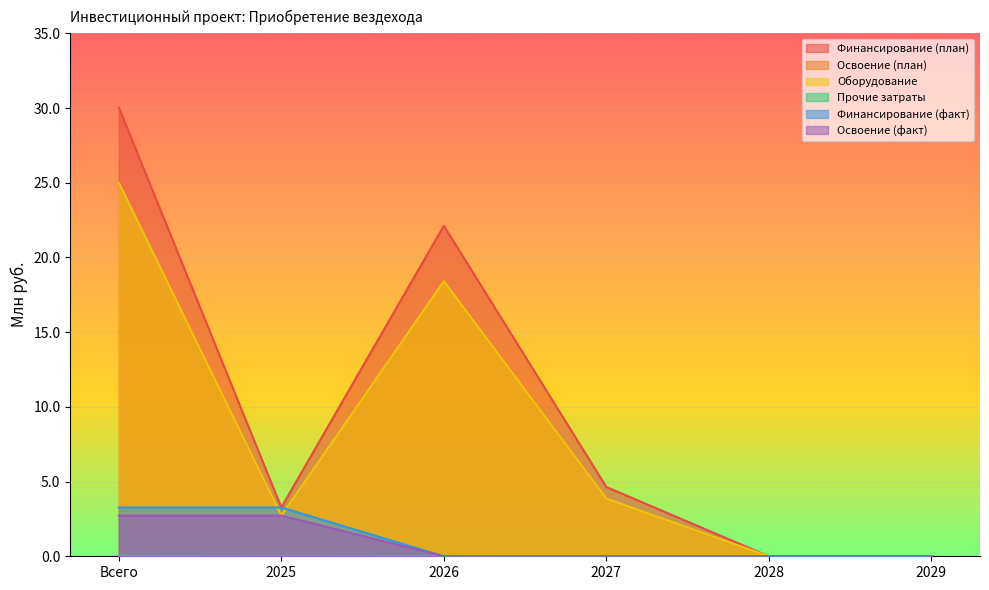

In Прочие затраты, how many points are lower than both neighbors (excluding endpoints)?

1